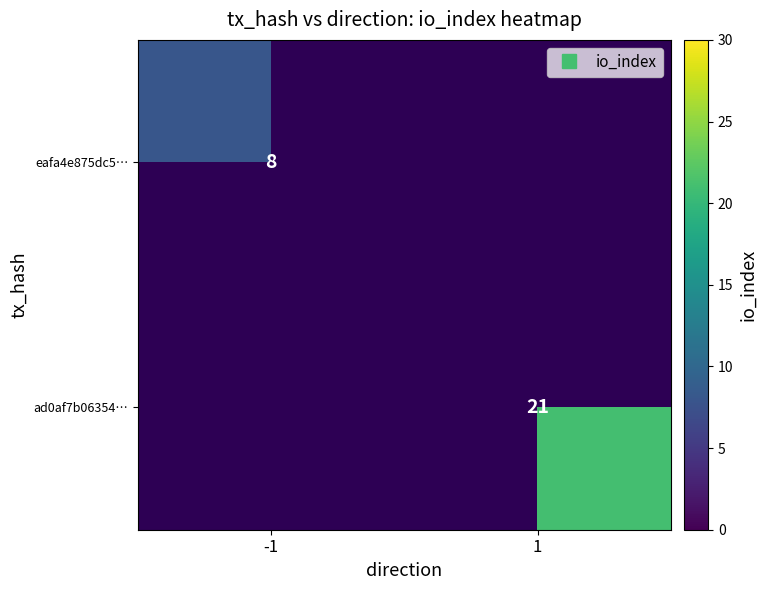

At how many categories does at least one series exceed 16?

1